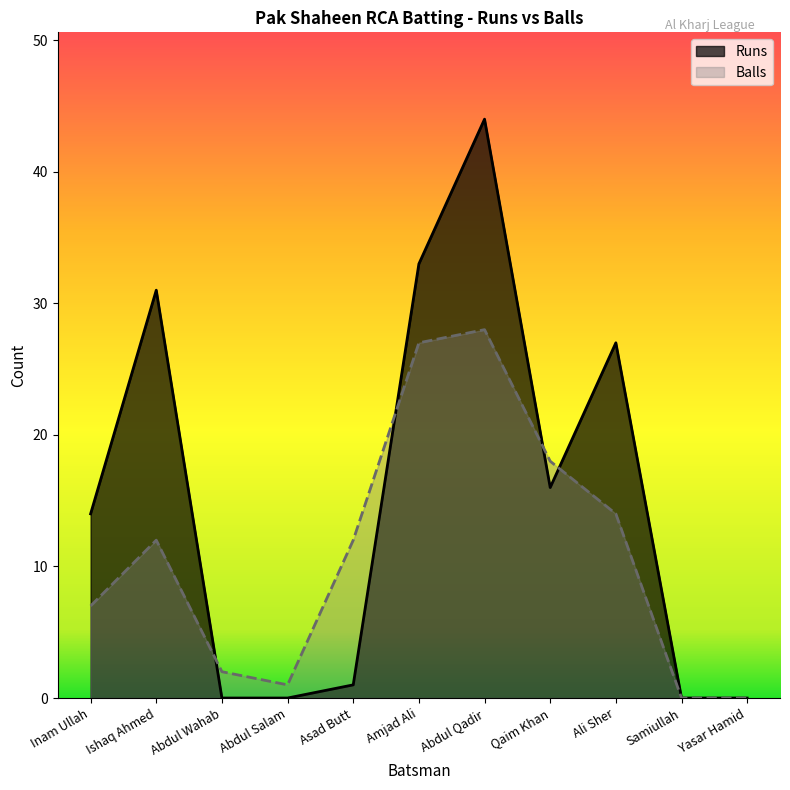

How many interior local peaks does the Runs series have?

3